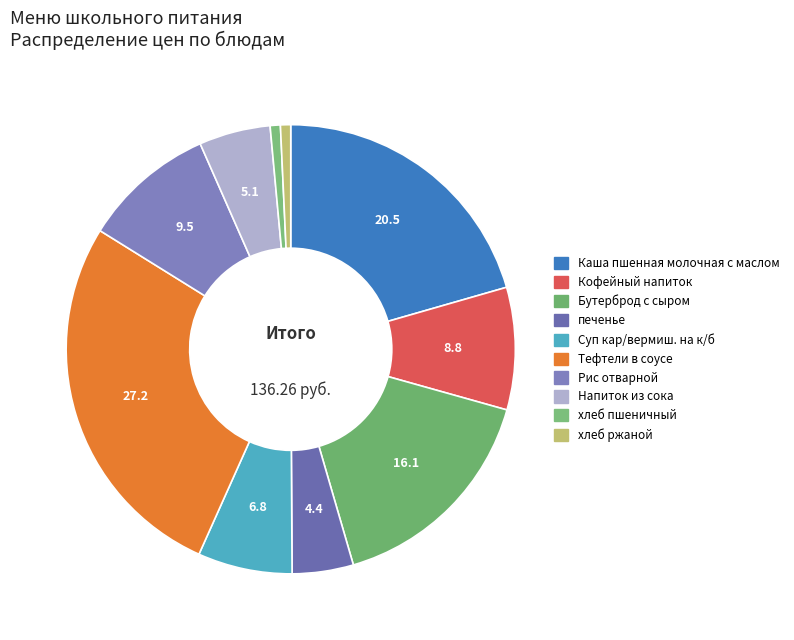

Count the number of slices in the pie.

10